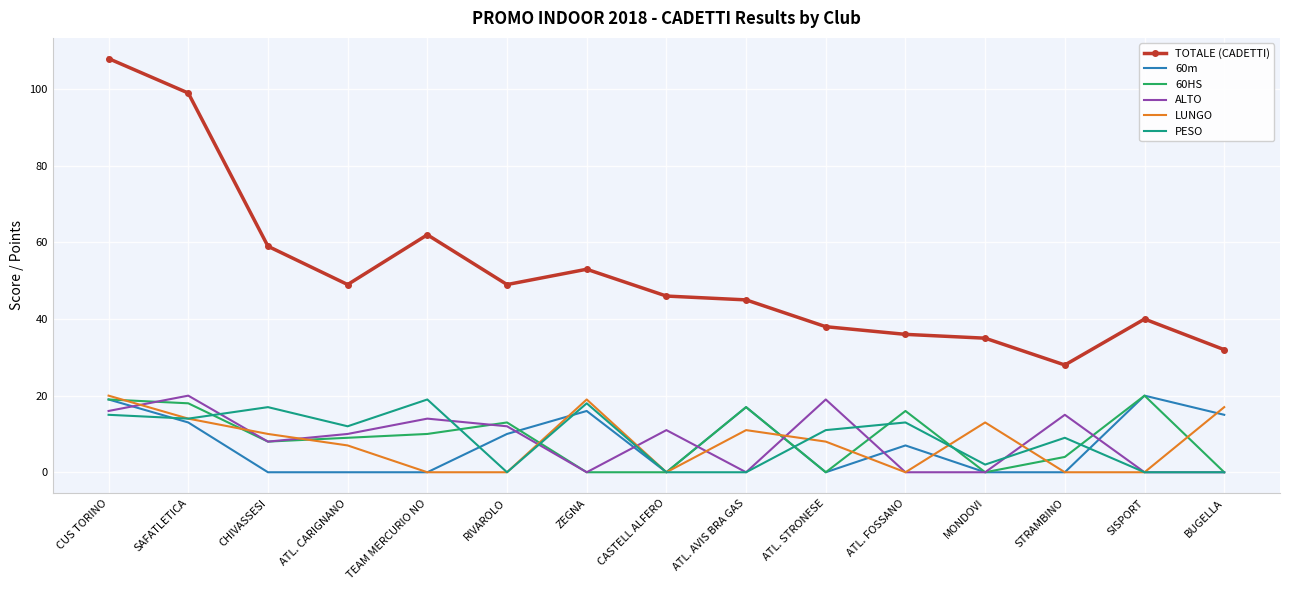

Between SAFATLETICA and ATL. CARIGNANO, which series saw the biggest shift?

TOTALE (CADETTI)